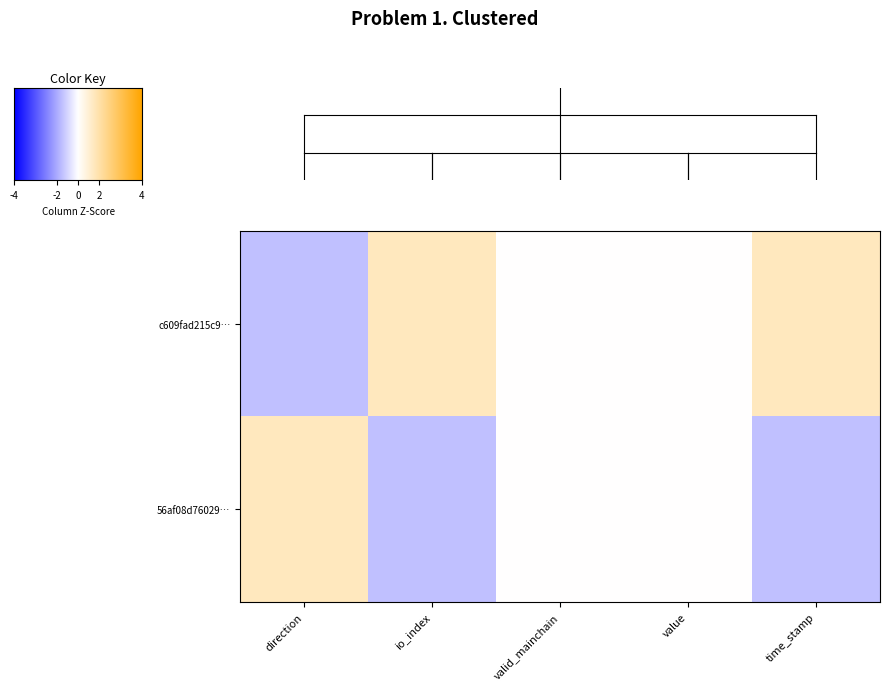

Rank the series by their average value, from highest to lowest.

row_0, row_1